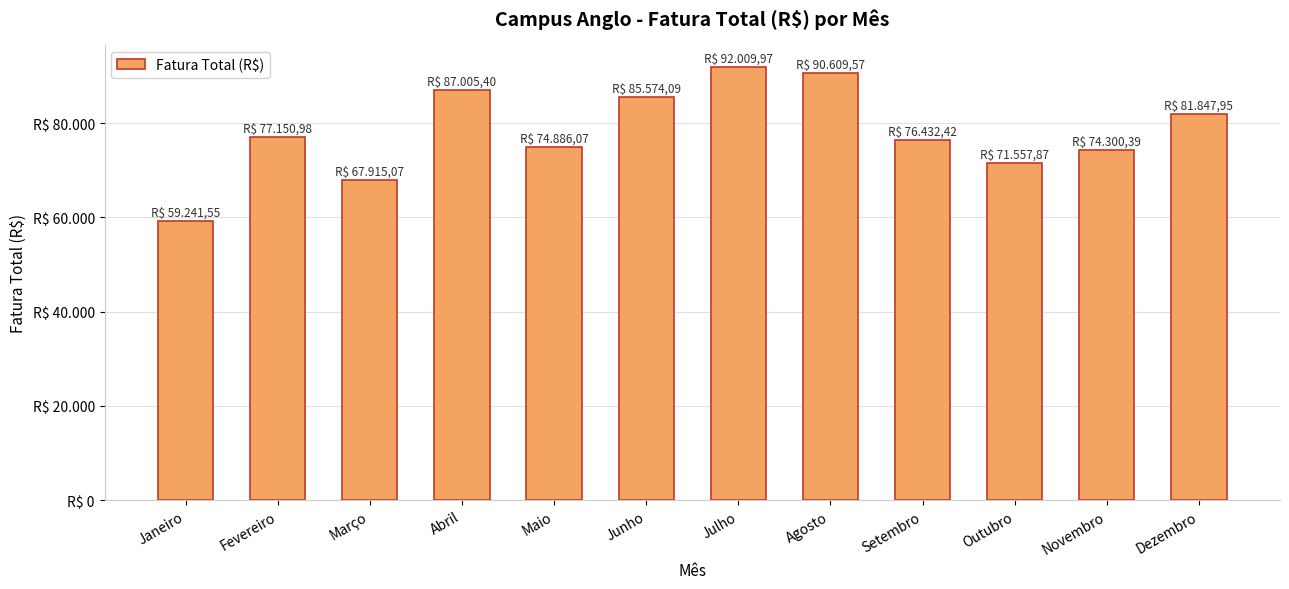

Reading left to right, list all the values displayed in this chart.

59241.6	77151.0	67915.1	87005.4	74886.1	85574.1	92010.0	90609.6	76432.4	71557.9	74300.4	81847.9